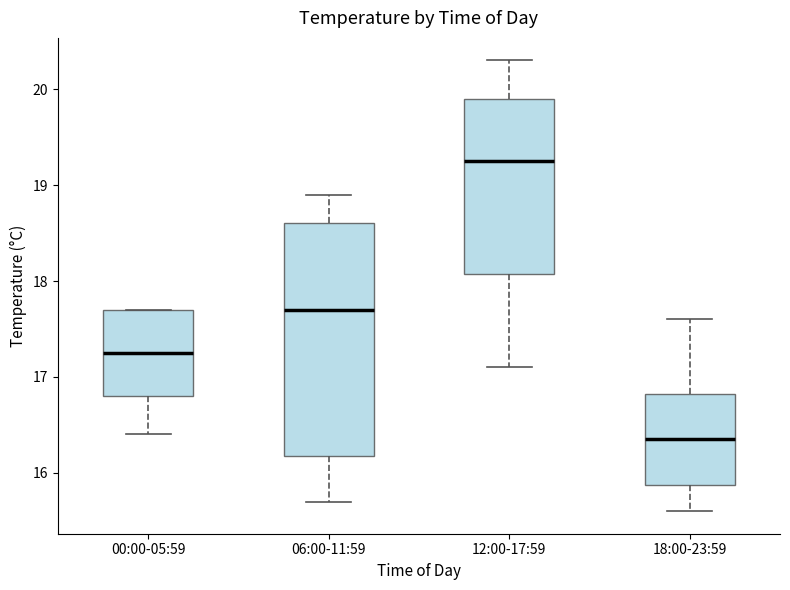

Where does the lower whisker of the box for 06:00-11:59 end on the y-axis? The values are not printed on the chart, so give them approximately, as read against the axis.

15.7